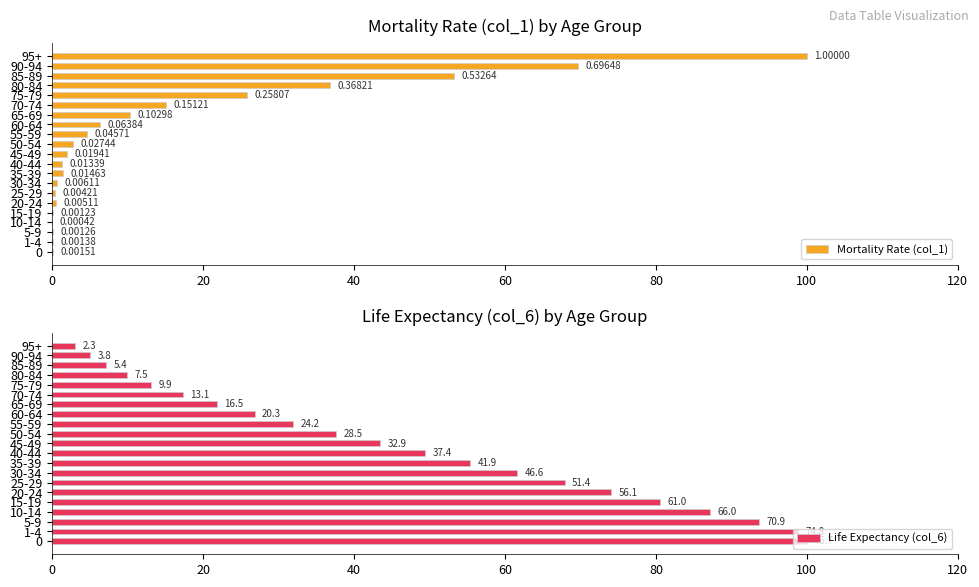

What is the sum of all Mortality Rate (col_1) values?

331.5